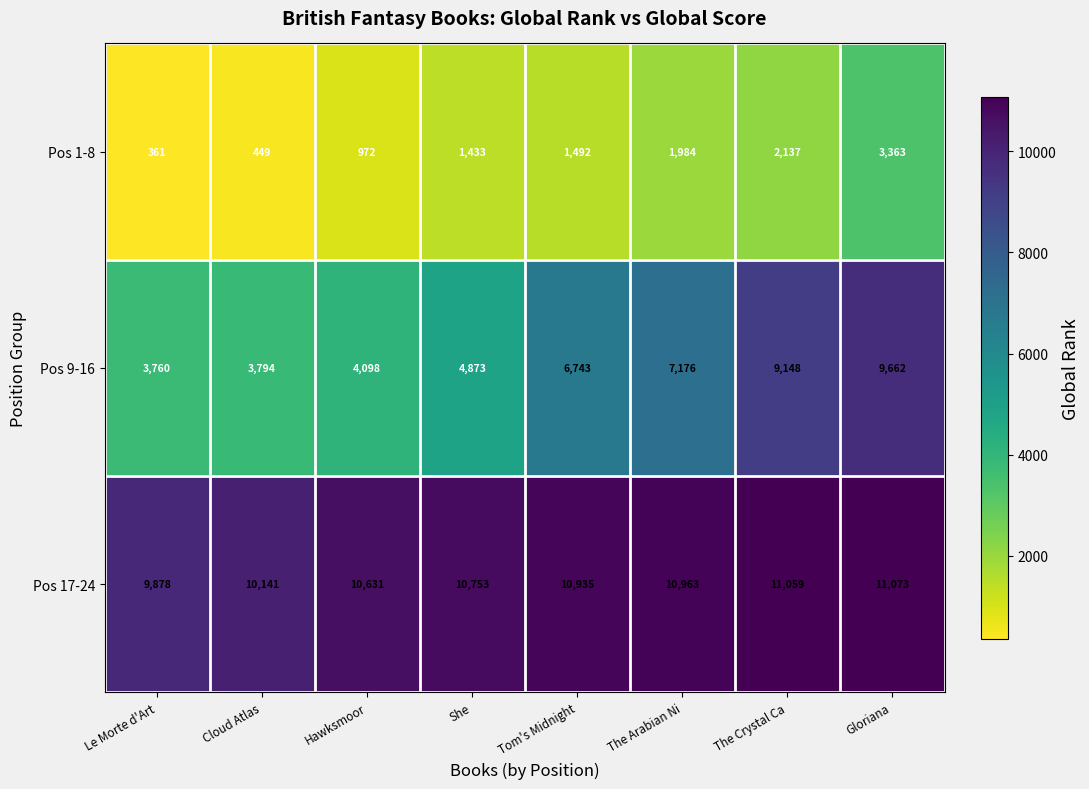

Where is Pos 1-8 nearest to the value 1862?

The Arabian Ni